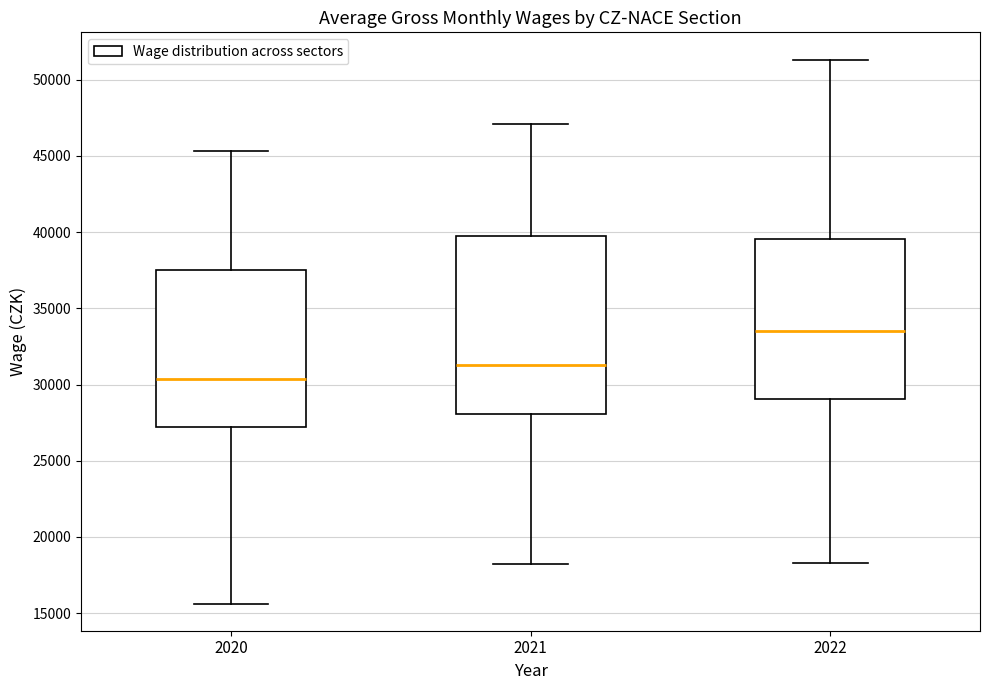

Where does the median line of the box at x = 2022 sit on the y-axis? The values are not printed on the chart, so give them approximately, as read against the axis.

33500